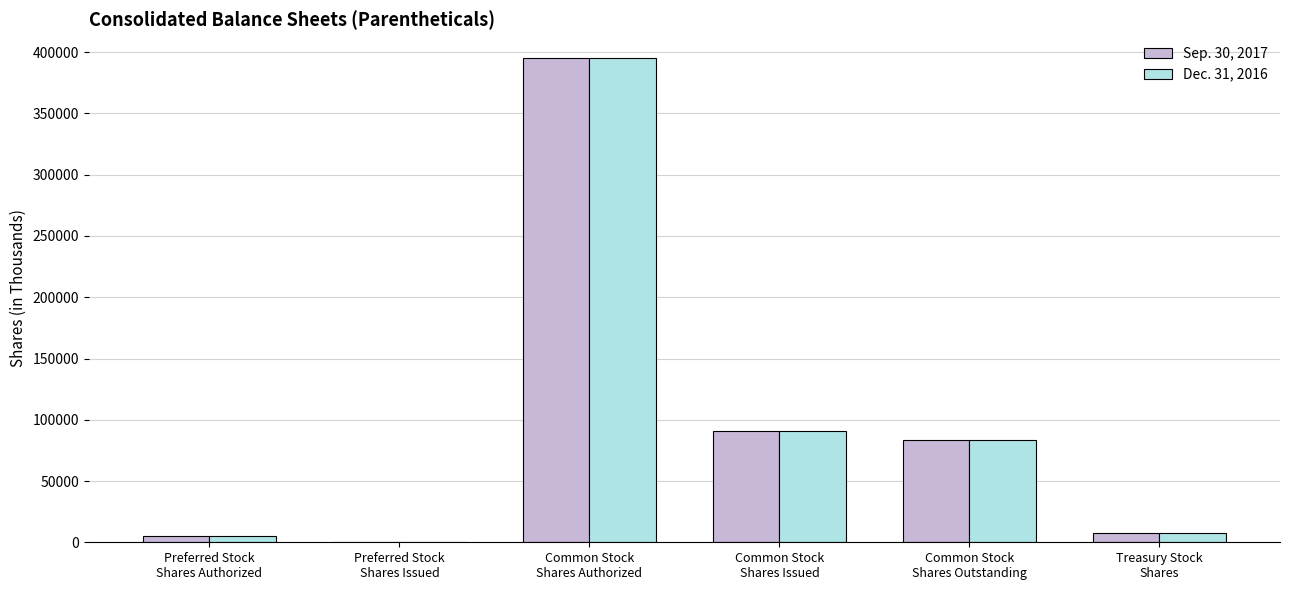

The Sep. 30, 2017 series shows 0 at Preferred Stock
Shares Issued. True or false?

True